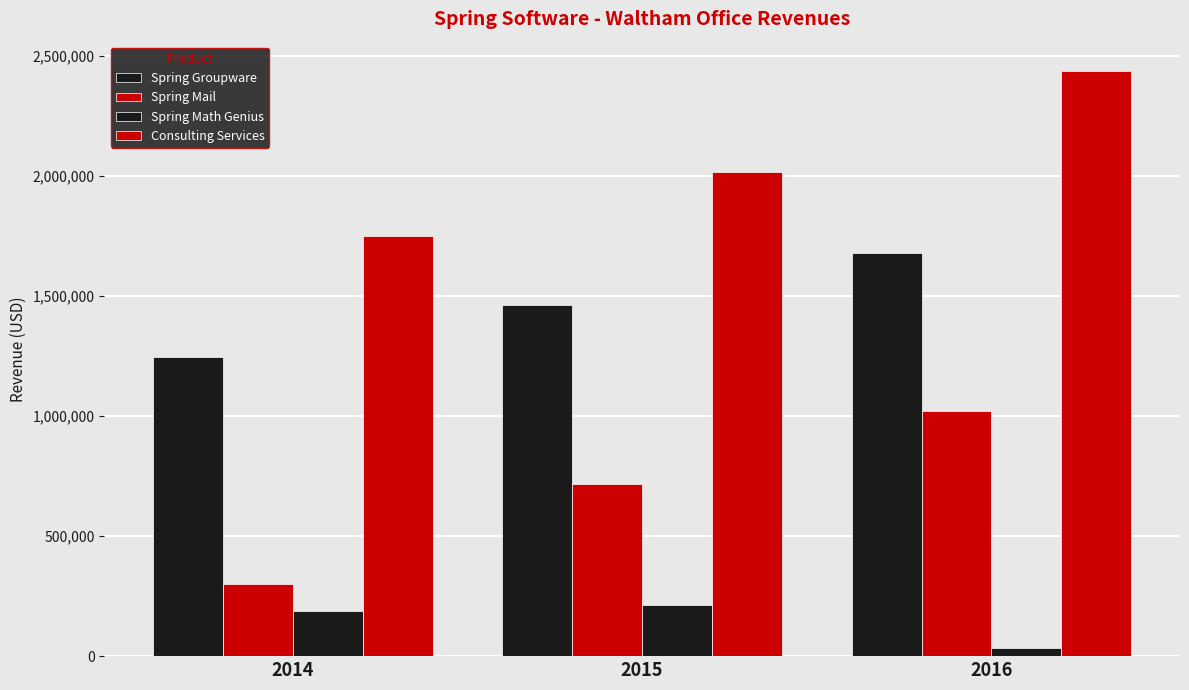

True or false: Spring Groupware has a value of 1681127.5 at 2016.

True